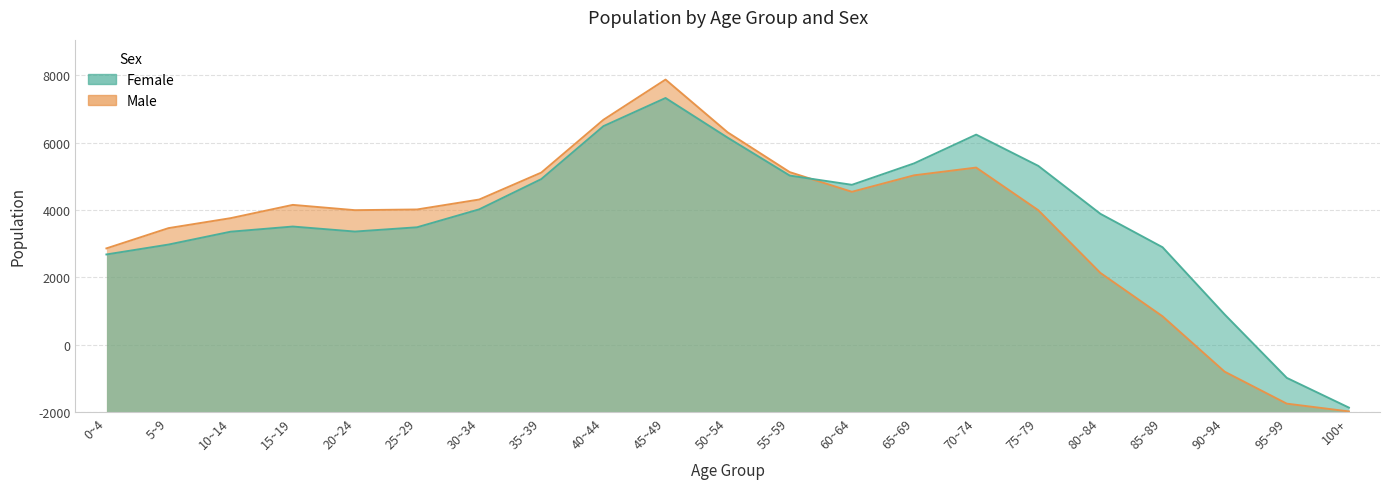

Which label corresponds to the smallest value in the chart?

100+